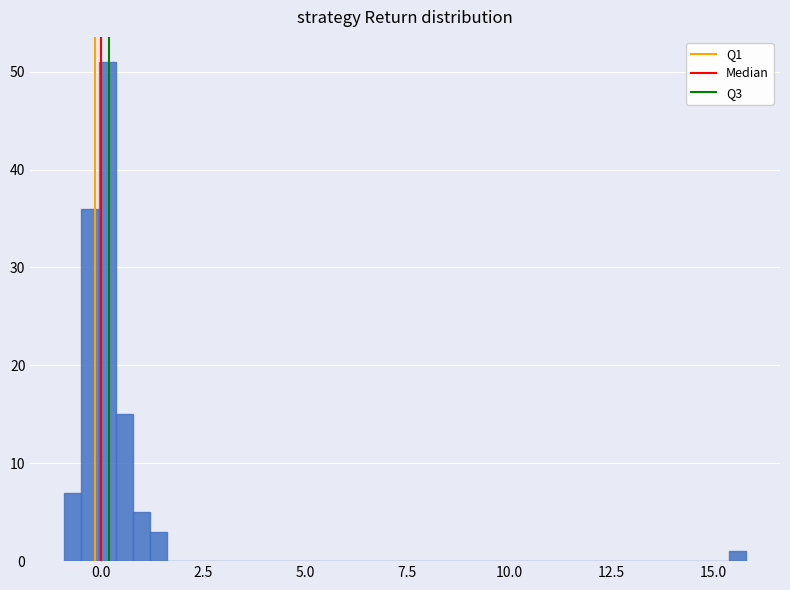

Around what value on the x-axis is the tallest bar? Give the approximate position of its centre, as read against the axis.

0.0